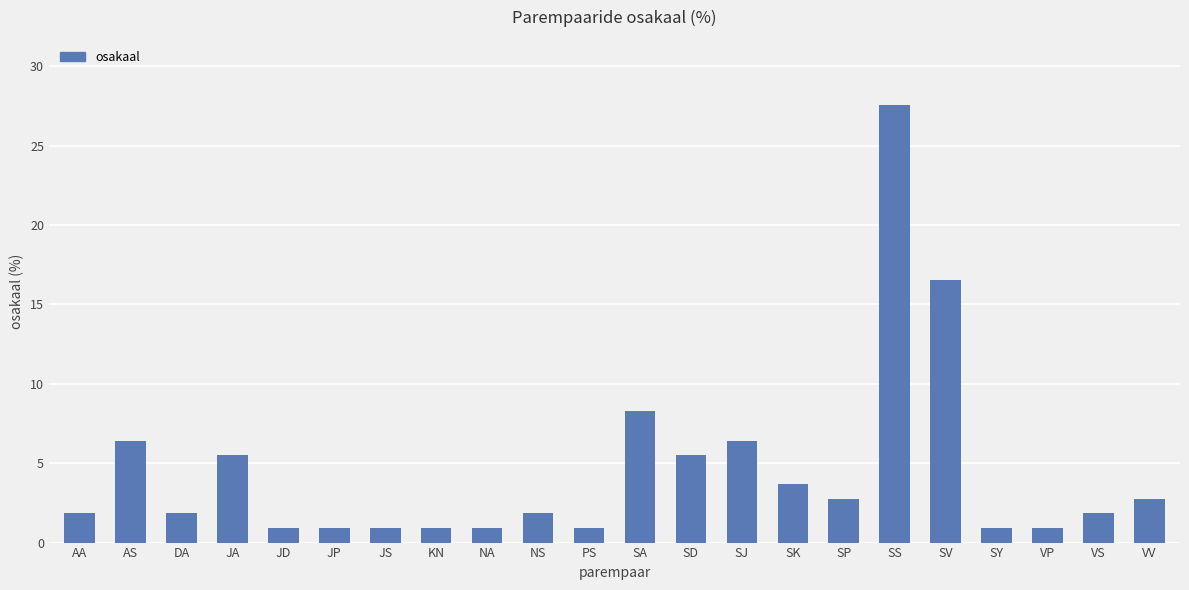

What is the value of the 15th bar from the left?

3.7